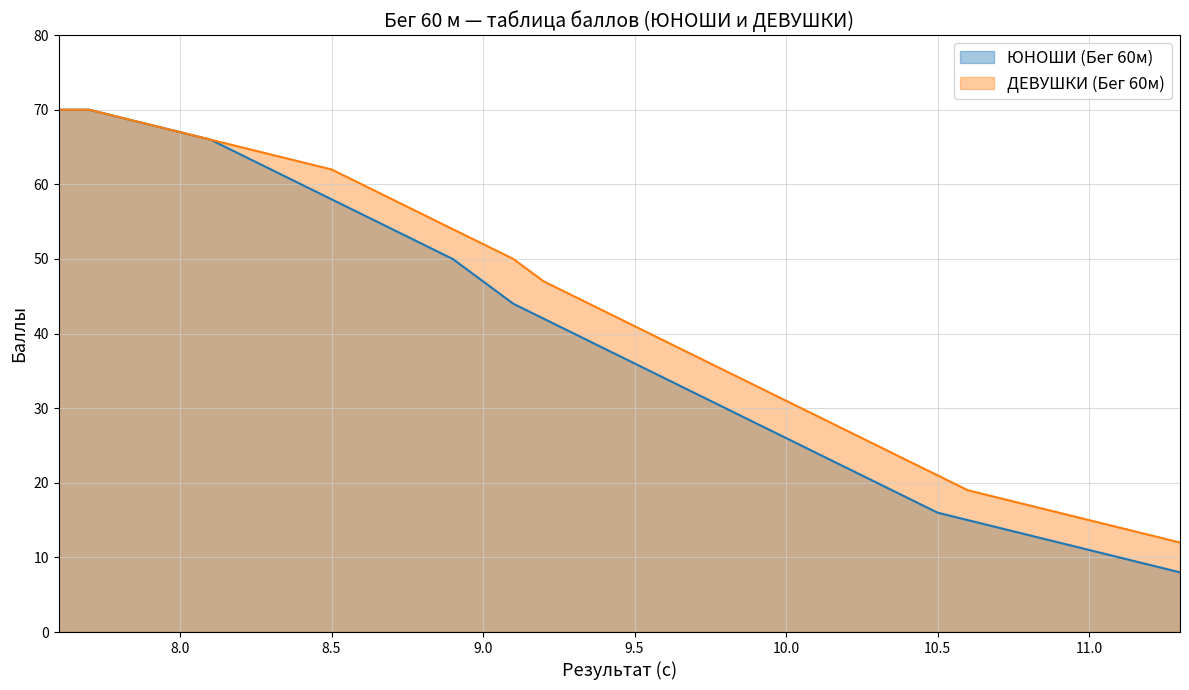

At which category is the sum across all series the highest?

7.6